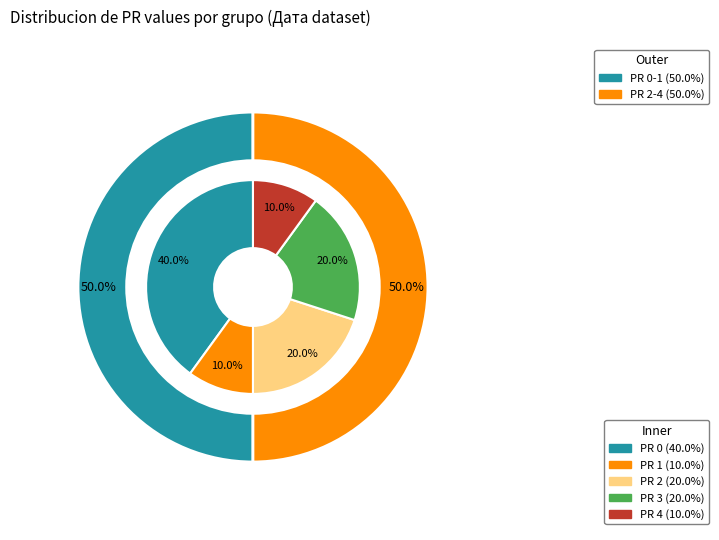

How many slices are in this pie chart?

5